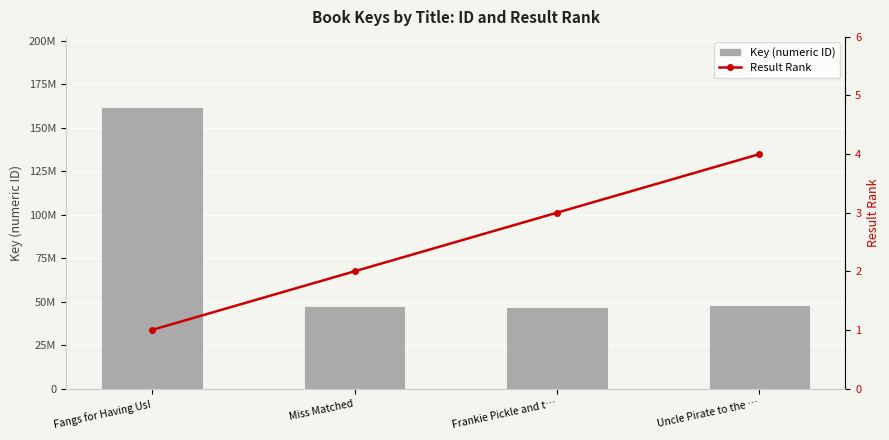

List the series in order of their overall mean, highest first.

Key (numeric ID), Result Rank